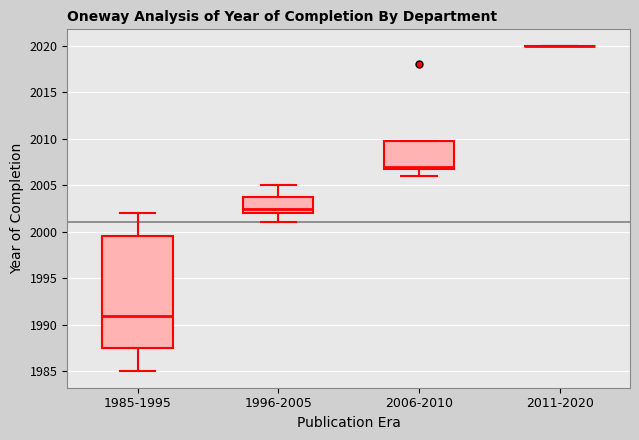

Reading left to right, read every box against the y-axis: the position of its median line, the range the box covers, and the ends of its whiskers. The values are not printed on the chart, so give them approximately, as read against the axis.

1985-1995: median 1991.0, box 1987.5 to 1999.5, whiskers 1985.0 to 2002.0
1996-2005: median 2002.5, box 2002.0 to 2004.0, whiskers 2001.0 to 2005.0
2006-2010: median 2007.0 (just above the box's lower edge), box 2007.0 to 2010.0, whiskers 2006.0 to 2010.0
2011-2020: box collapsed to a line at 2020.0, whiskers 2020.0 to 2020.0